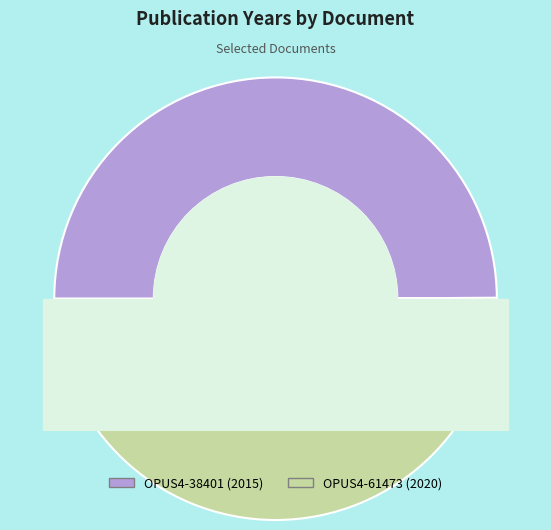

To the nearest percent, what is the average slice percentage?

50%